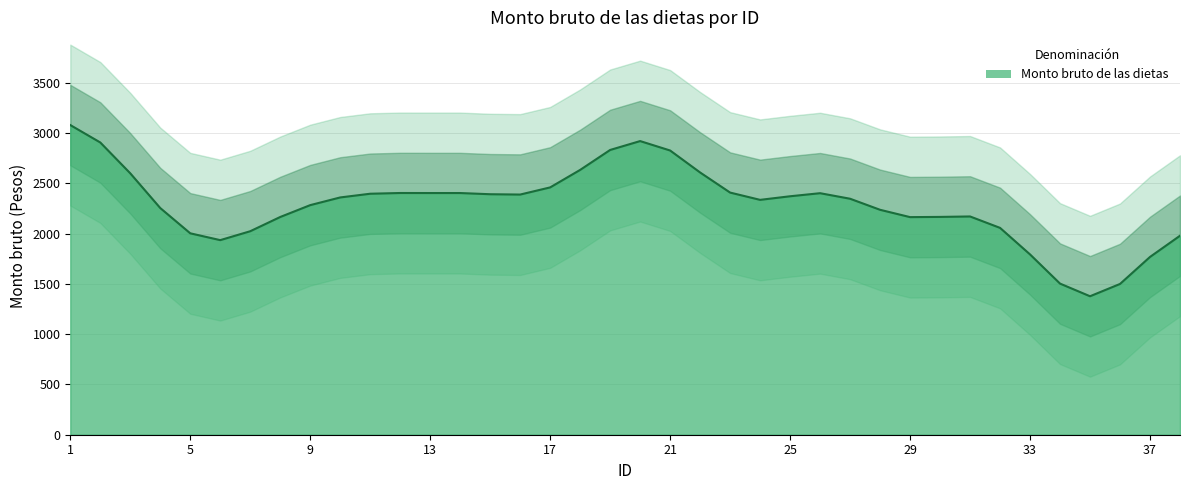

What is the highest value of the Monto bruto de las dietas series?

3079.9